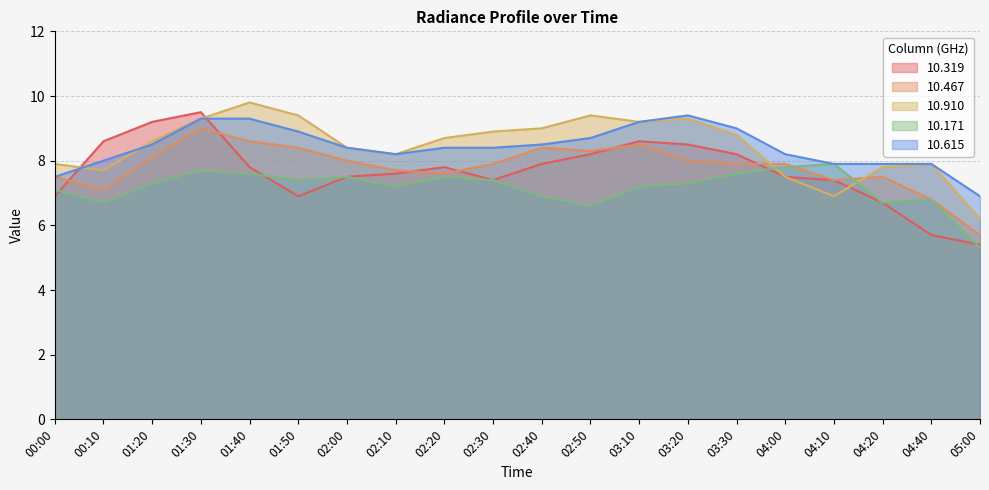

How many values in the 10.171 series are below 7?

6